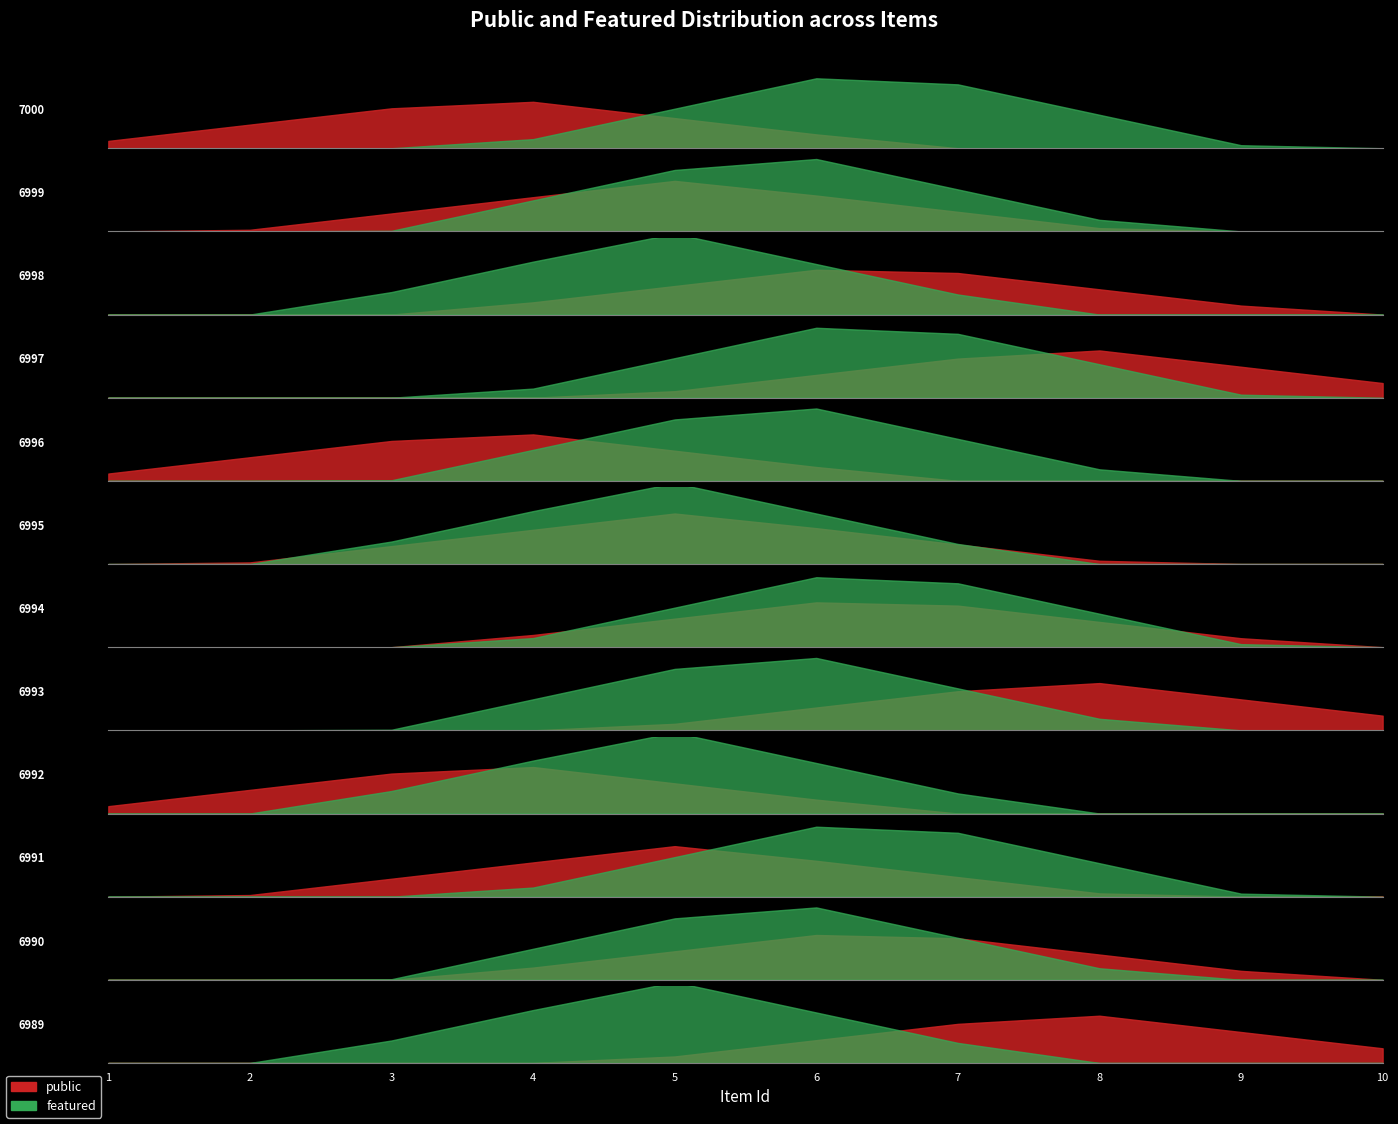

Read the public value at 6994.

1